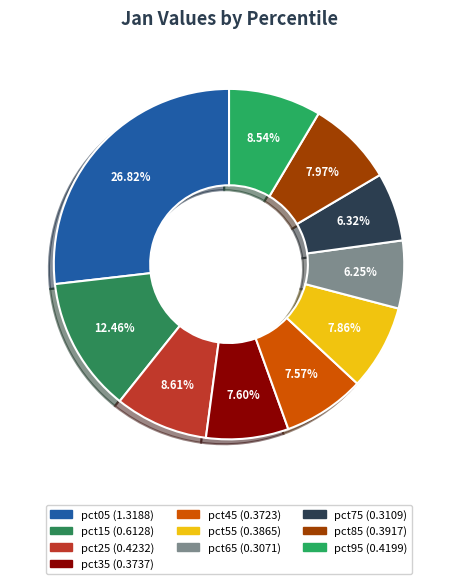

Between pct95 and pct45, which is larger?

pct95